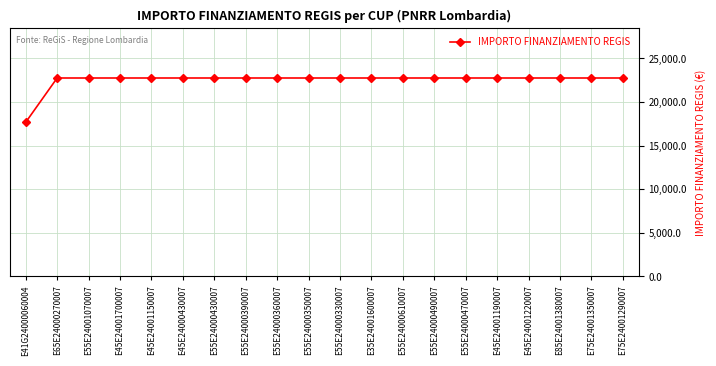

Approximately how many times larger is the value at E55E24000430007 compared to E55E24000470007?

1.0